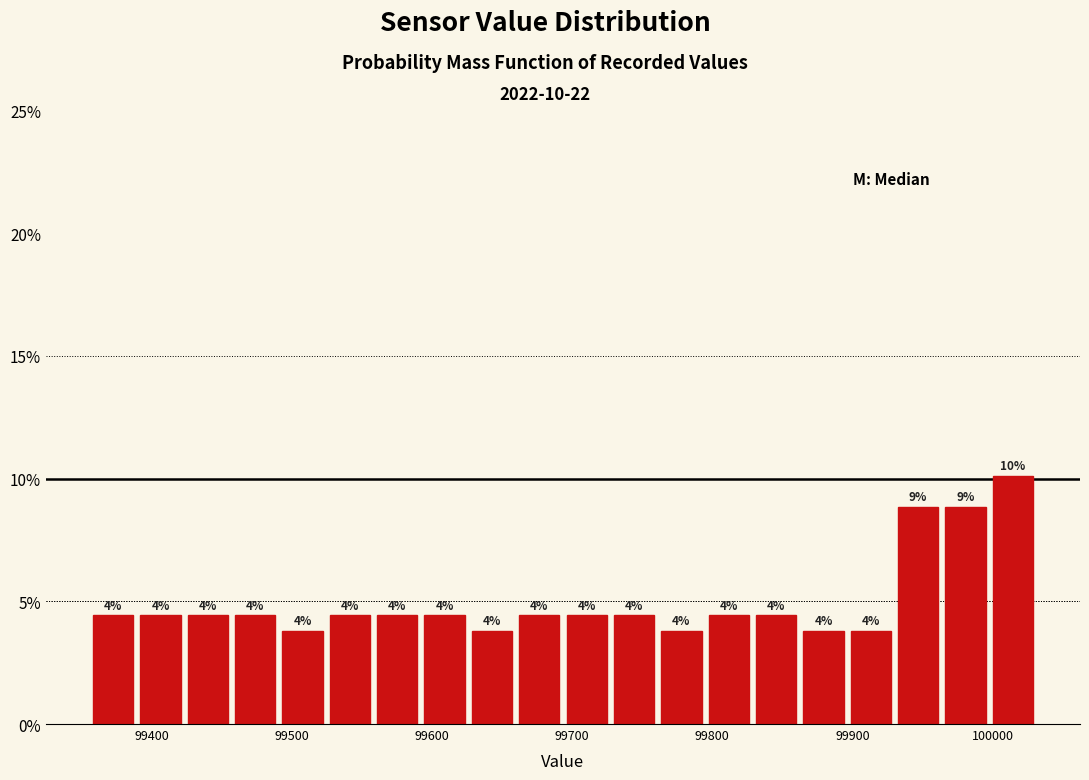

Read against the x-axis, roughly where is the centre of the tallest bar?

100010